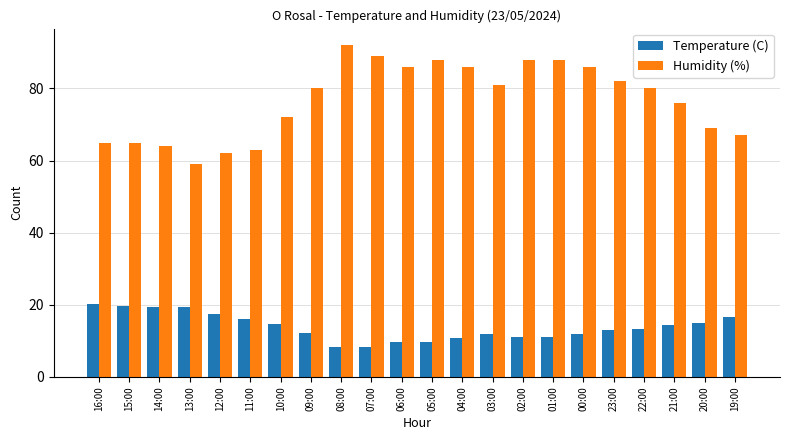

Count the number of categories in the chart.

22